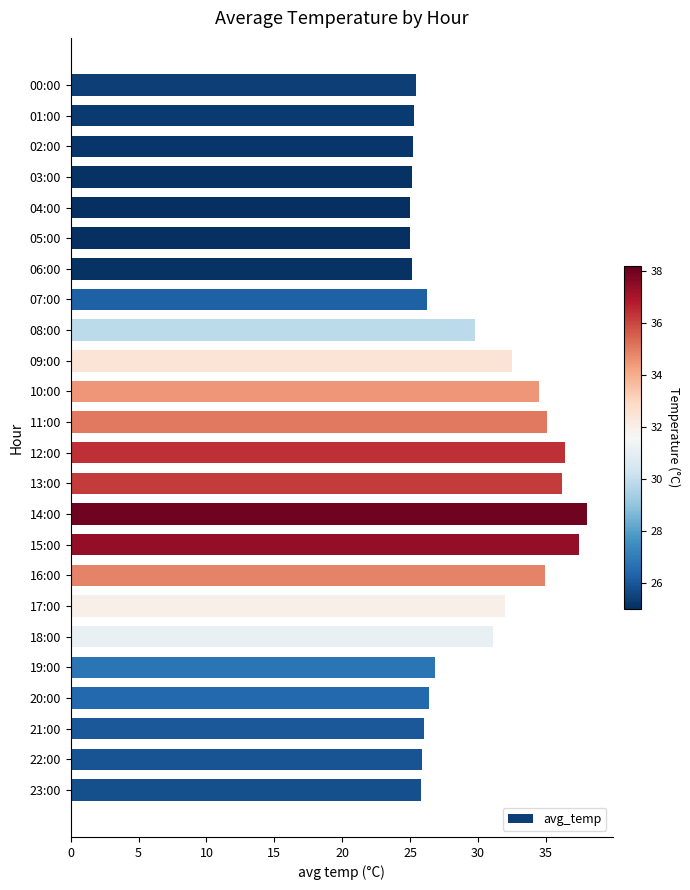

At which label is the value closest to 31?

18:00